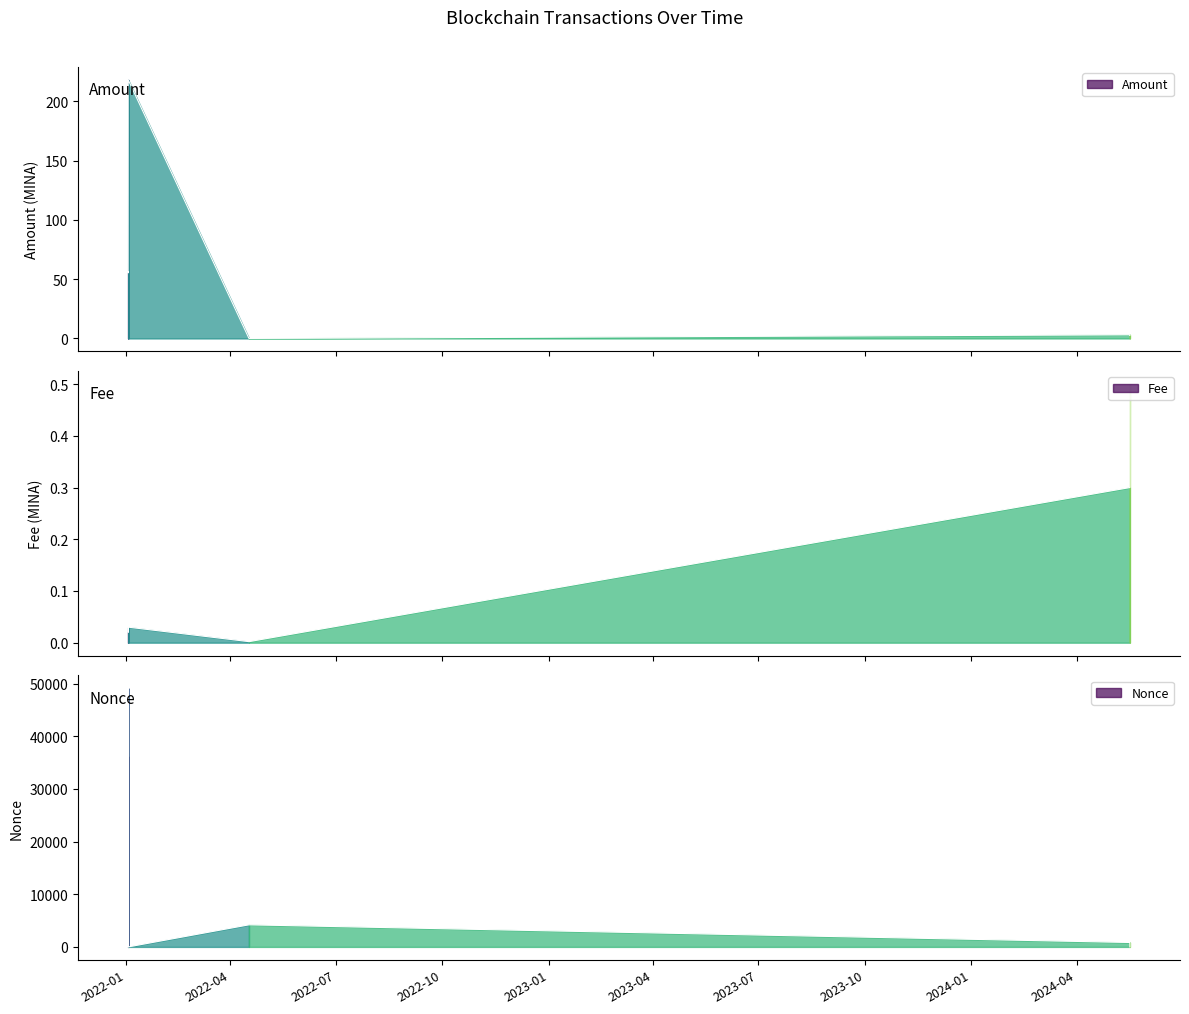

Reading left to right, extract all data points from this chart.

Amount: 56.3	55.3	218.0	218.0	0.0	3.1	2.6
Fee: 0.0	0.0	0.0	0.0	0.0	0.3	0.5
Nonce: 36175.0	0.0	49087.0	1.0	4193.0	838.0	2.0